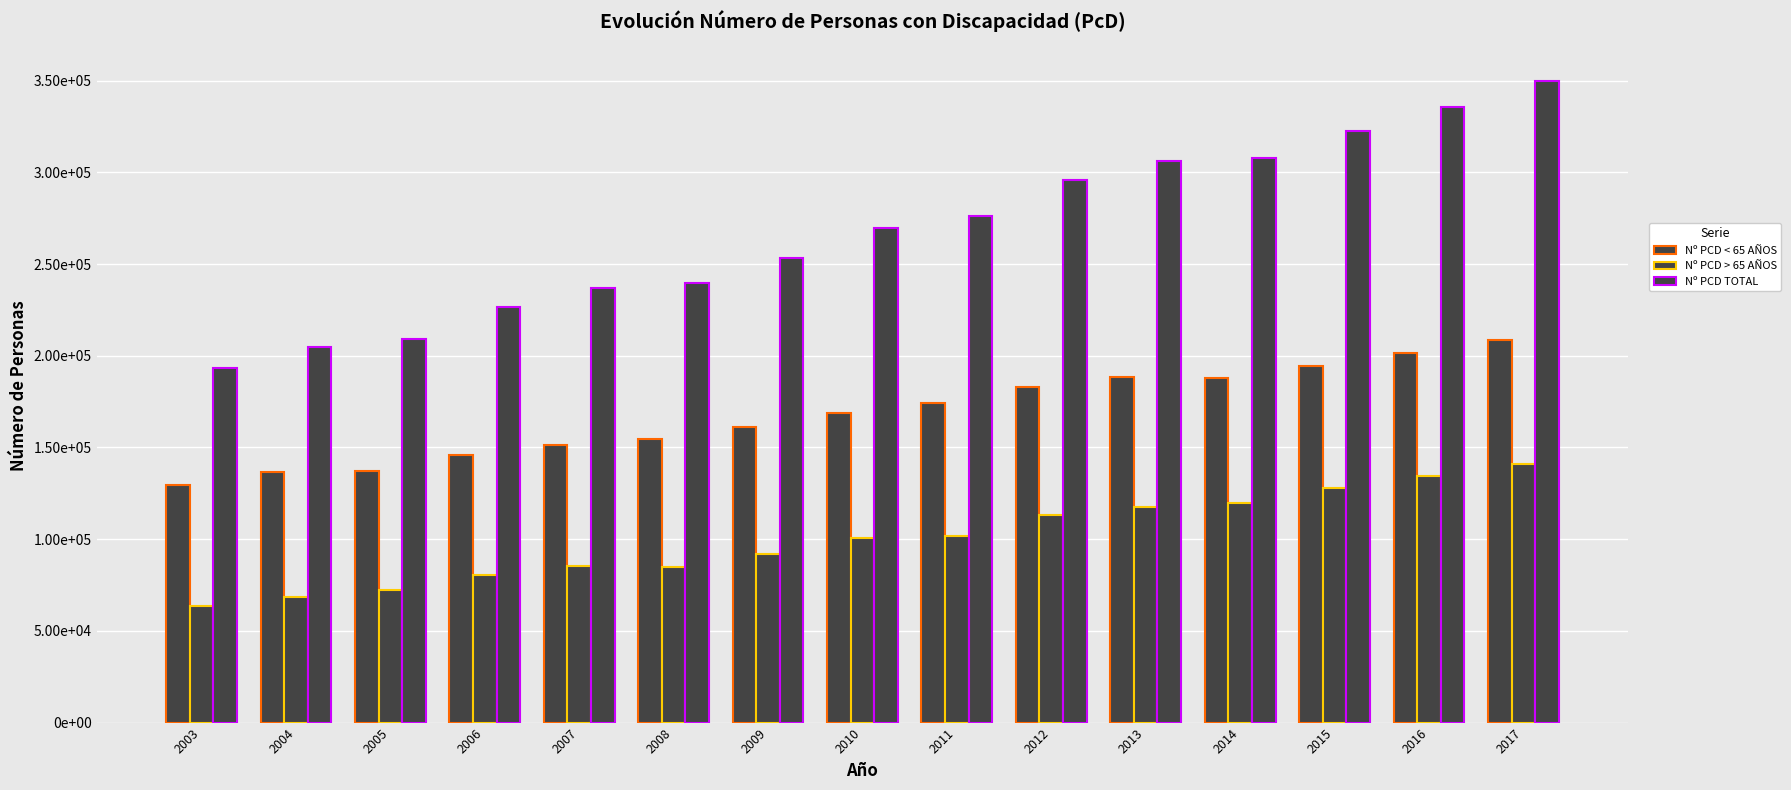

What is the total value across all series at 2015?

644654